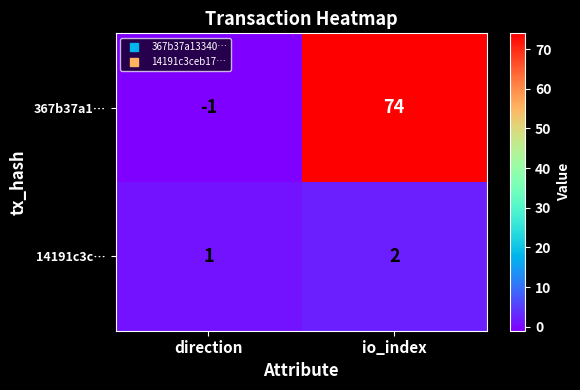

What is the total value across all series at io_index?

76